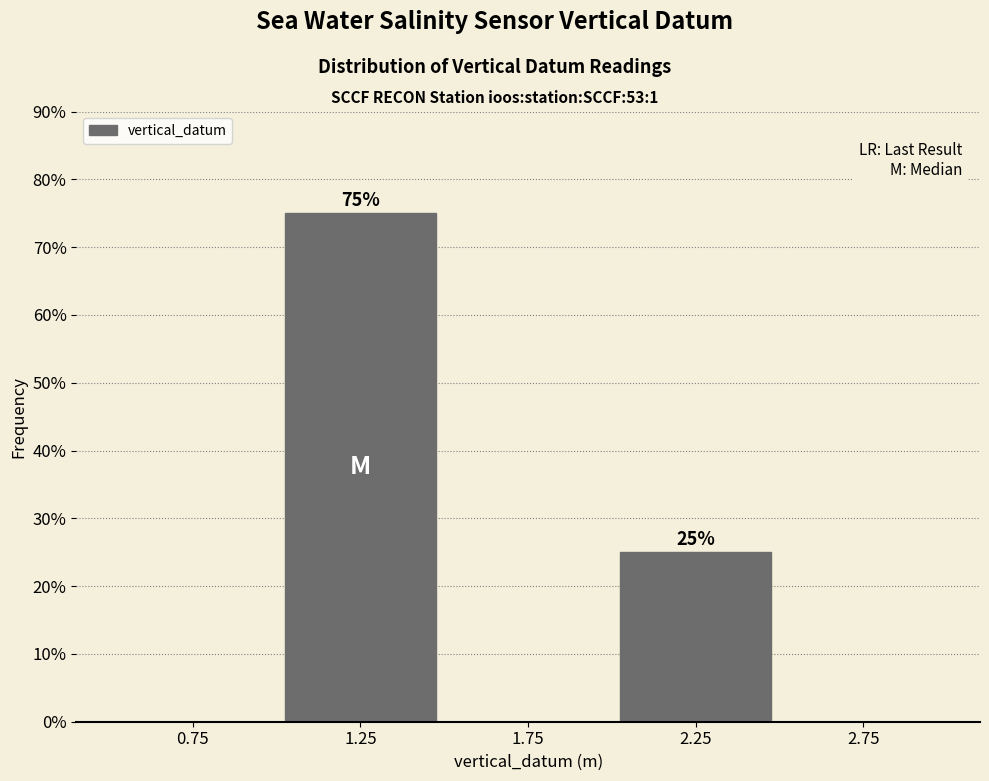

Which range on the x-axis has the tallest bar?

1.0 to 1.5